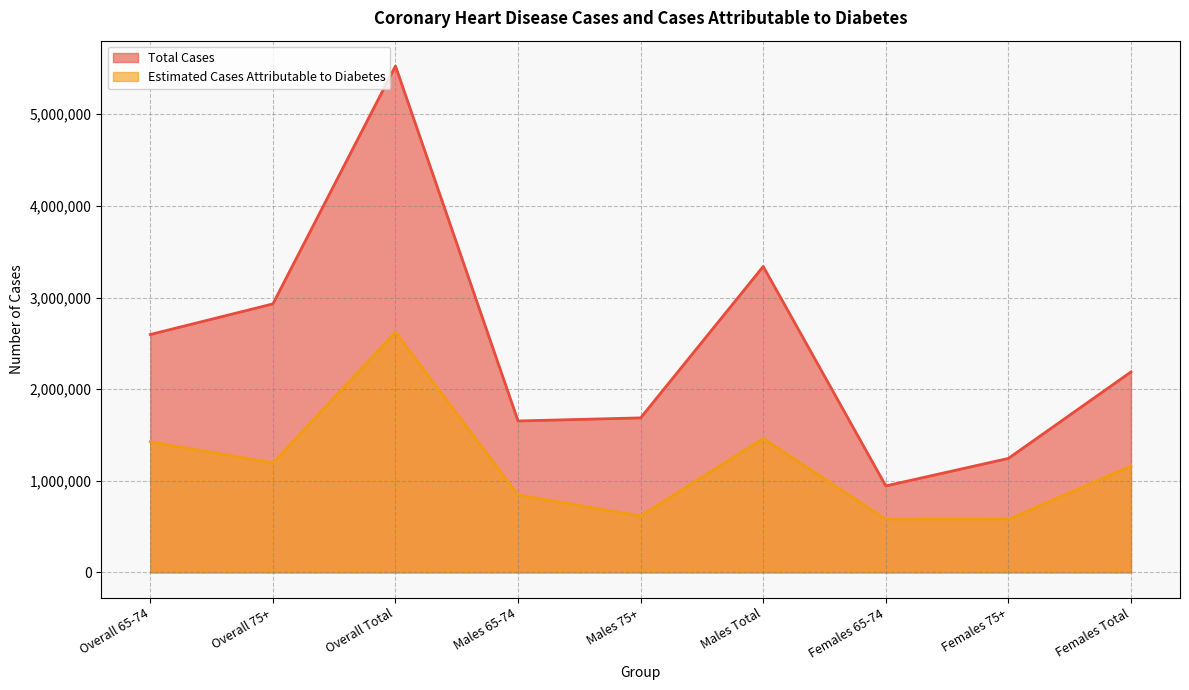

Is it true that Estimated Cases Attributable to Diabetes equals 580670 at Females 65-74?

True